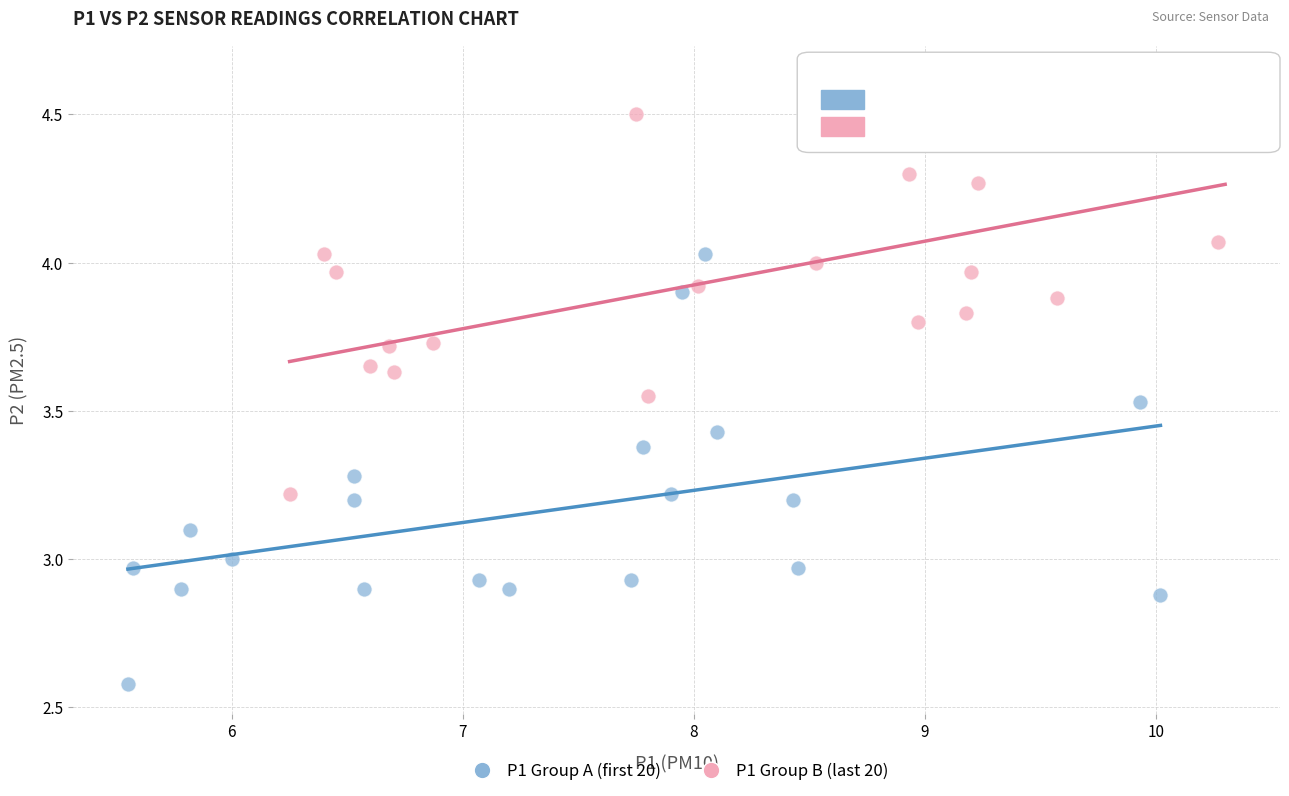

Which series contains the highest Y value?

P1 Group B (last 20)